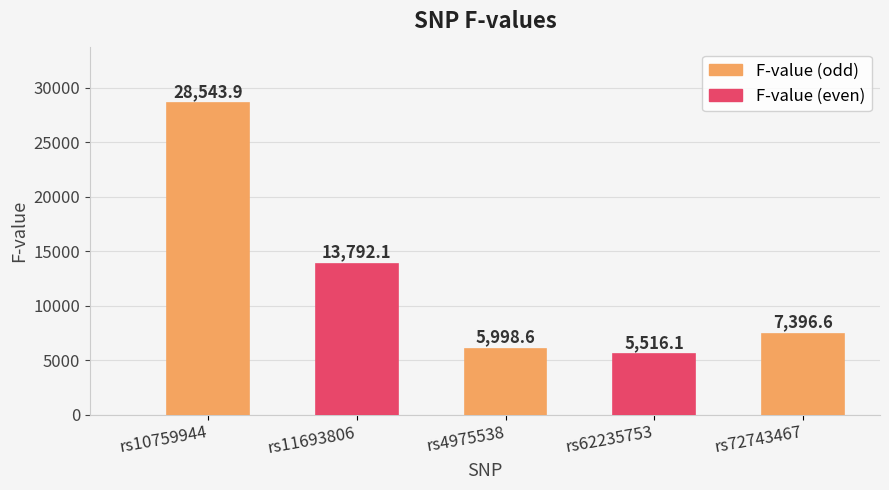

At which category does the chart reach its peak across all series?

rs10759944